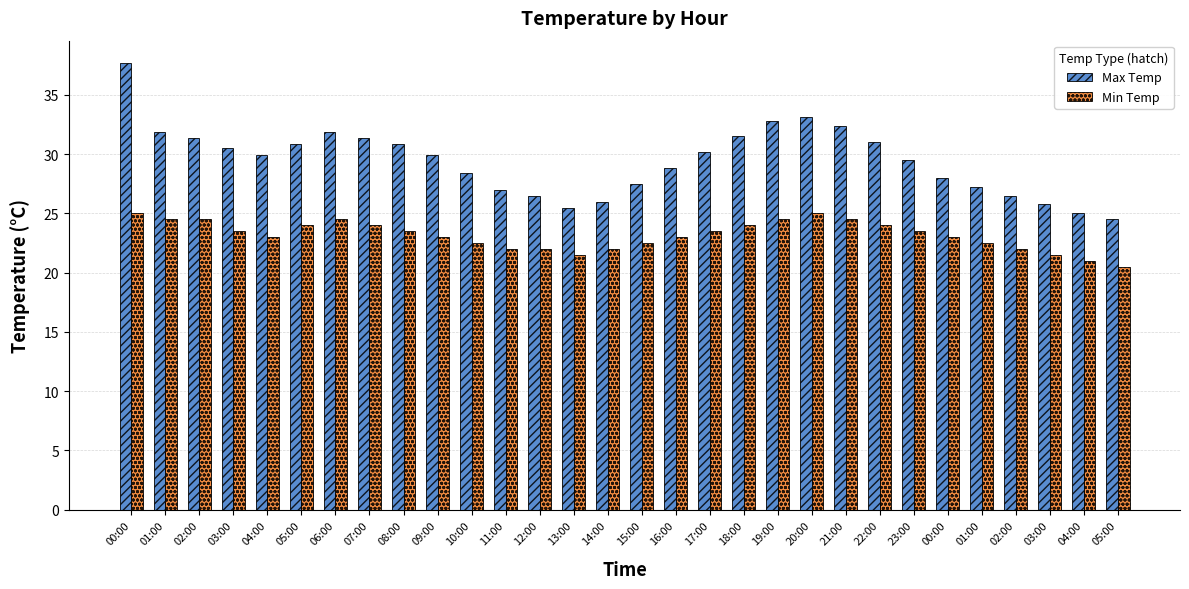

How many values in the Max Temp series exceed 29?

17